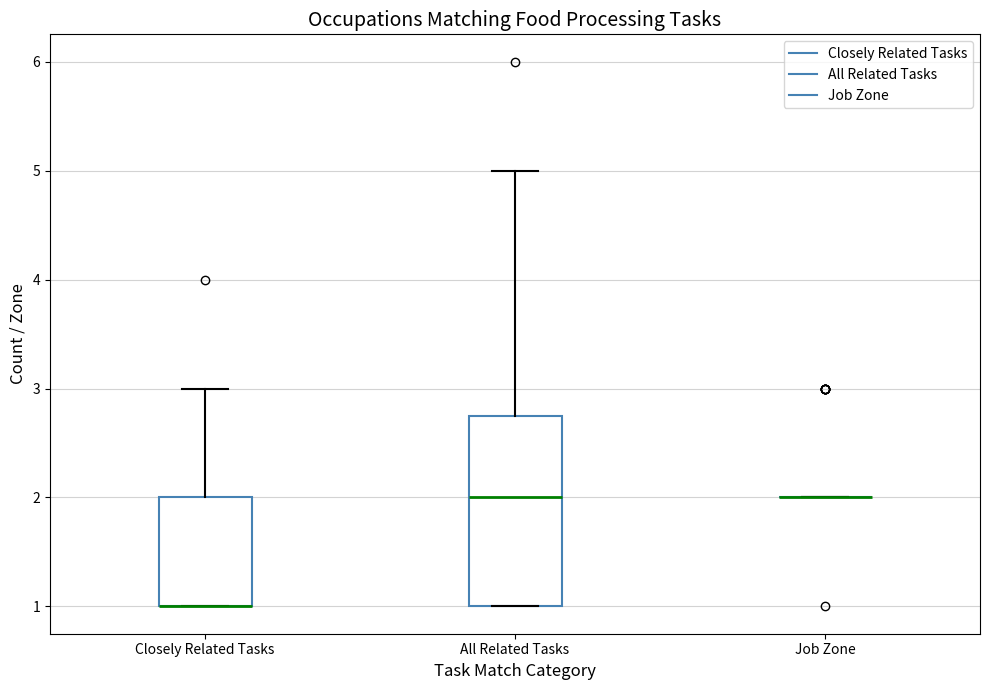

Reading left to right, read every box against the y-axis: the position of its median line, the range the box covers, and the ends of its whiskers. The values are not printed on the chart, so give them approximately, as read against the axis.

Closely Related Tasks: median 1.0 (drawn on the box's lower edge), box 1.0 to 2.0, whiskers 1.0 to 3.0
All Related Tasks: median 2.0, box 1.0 to 2.8, whiskers 1.0 to 5.0
Job Zone: box collapsed to a line at 2.0, whiskers 2.0 to 2.0